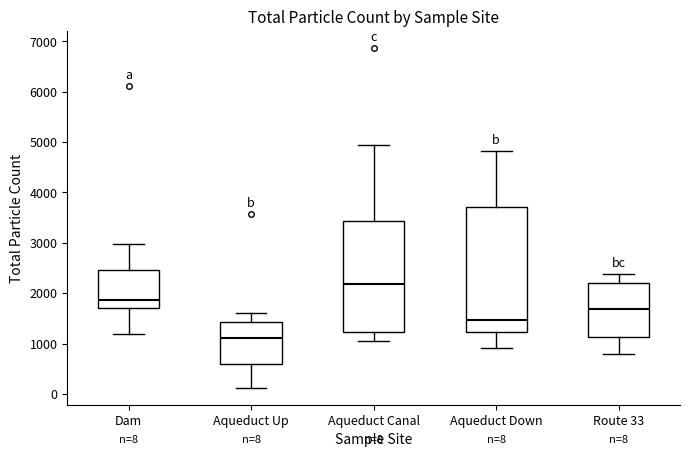

Which box's median line is the highest?

Aqueduct Canal